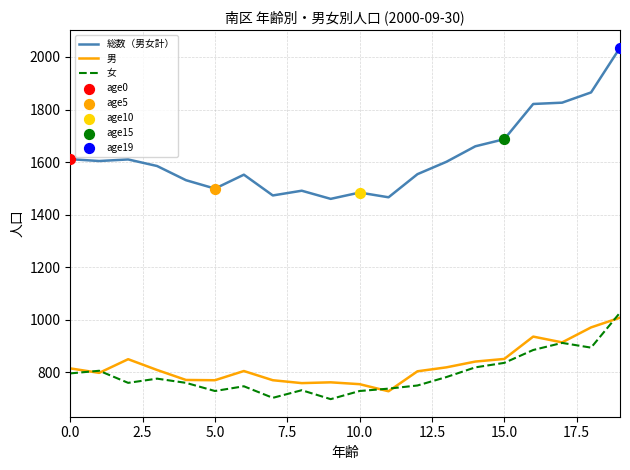

Which series has the largest range (max minus min)?

総数（男女計）